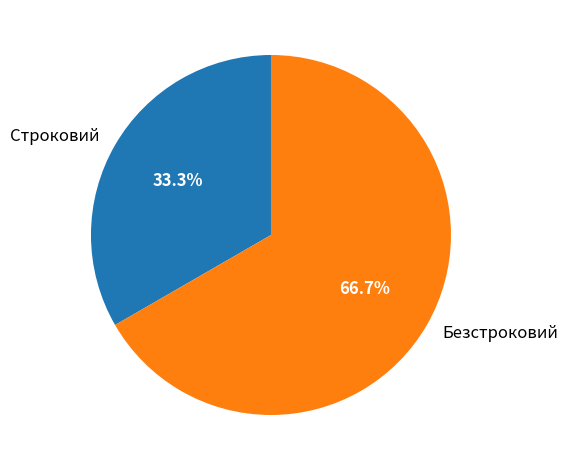

To the nearest percent, what percentage of the pie is Безстроковий?

67%